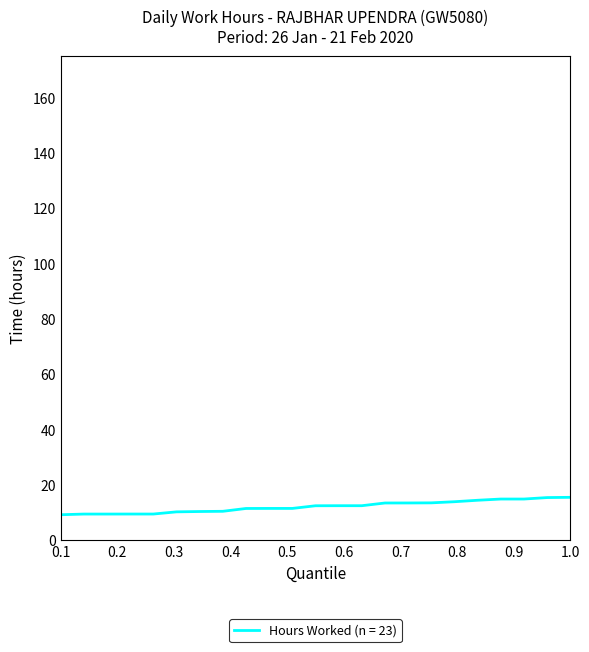

What is the smallest value displayed?

9.2